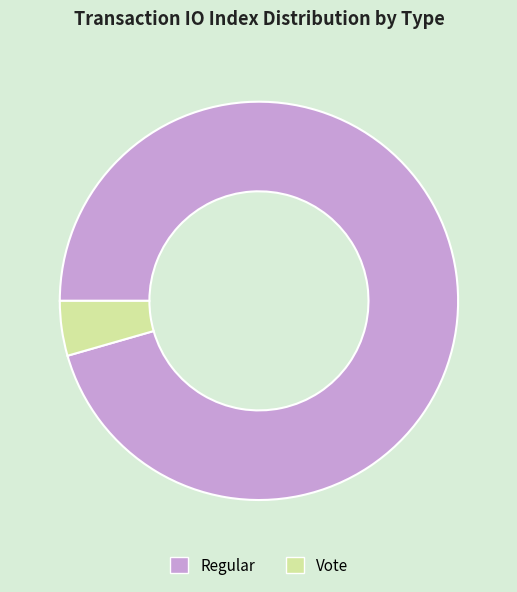

Count the number of slices in the pie.

2